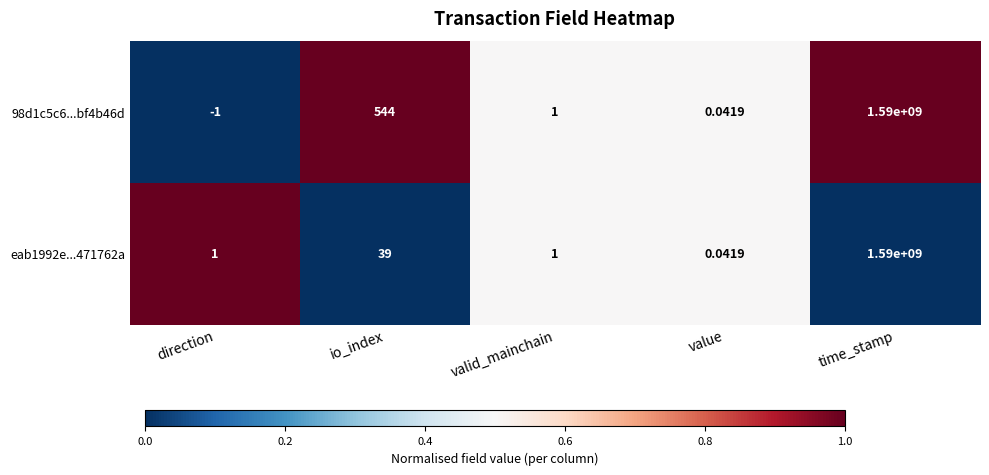

Which label corresponds to the smallest value in the chart?

direction